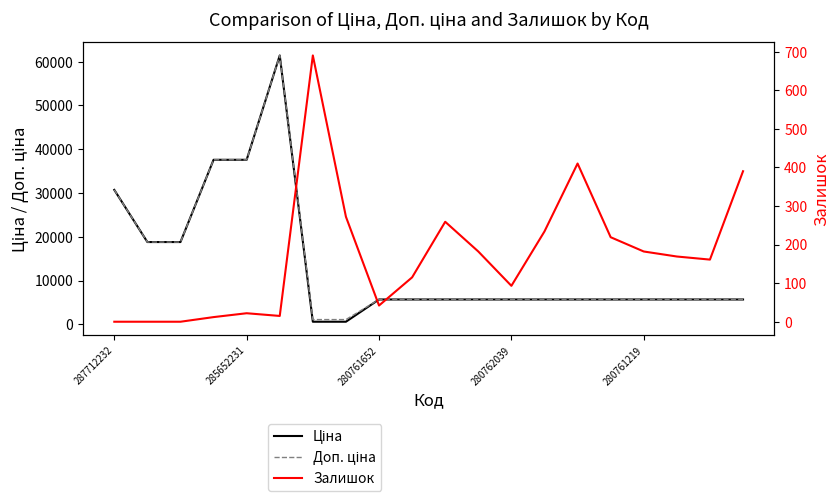

At which label does Ціна first exceed 5673?

287712232